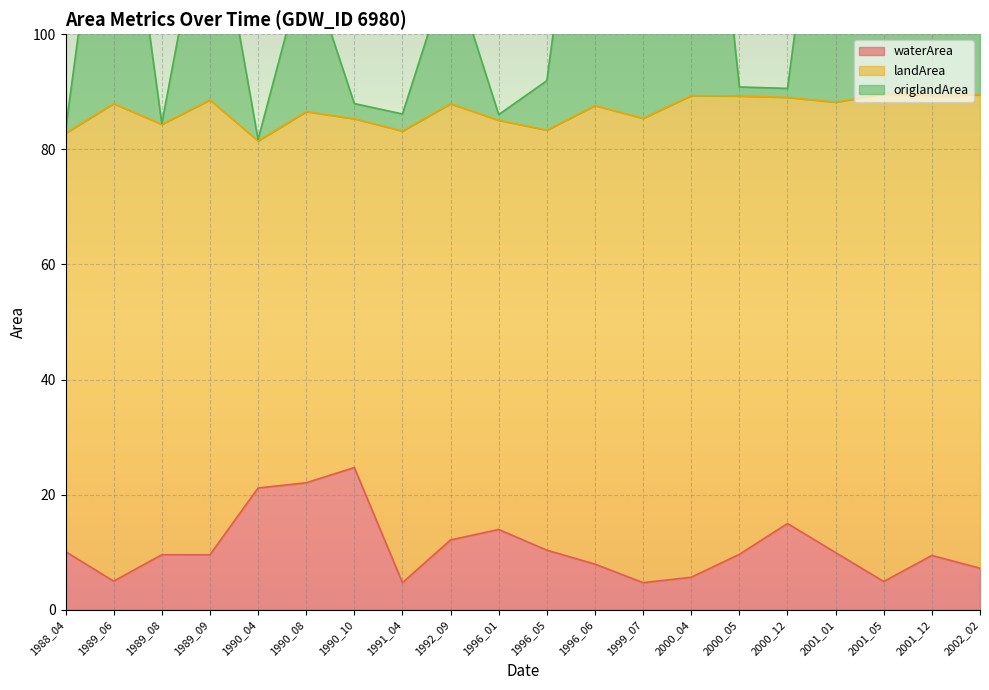

True or false: waterArea has a value of 15.0 at 2000_12.

True